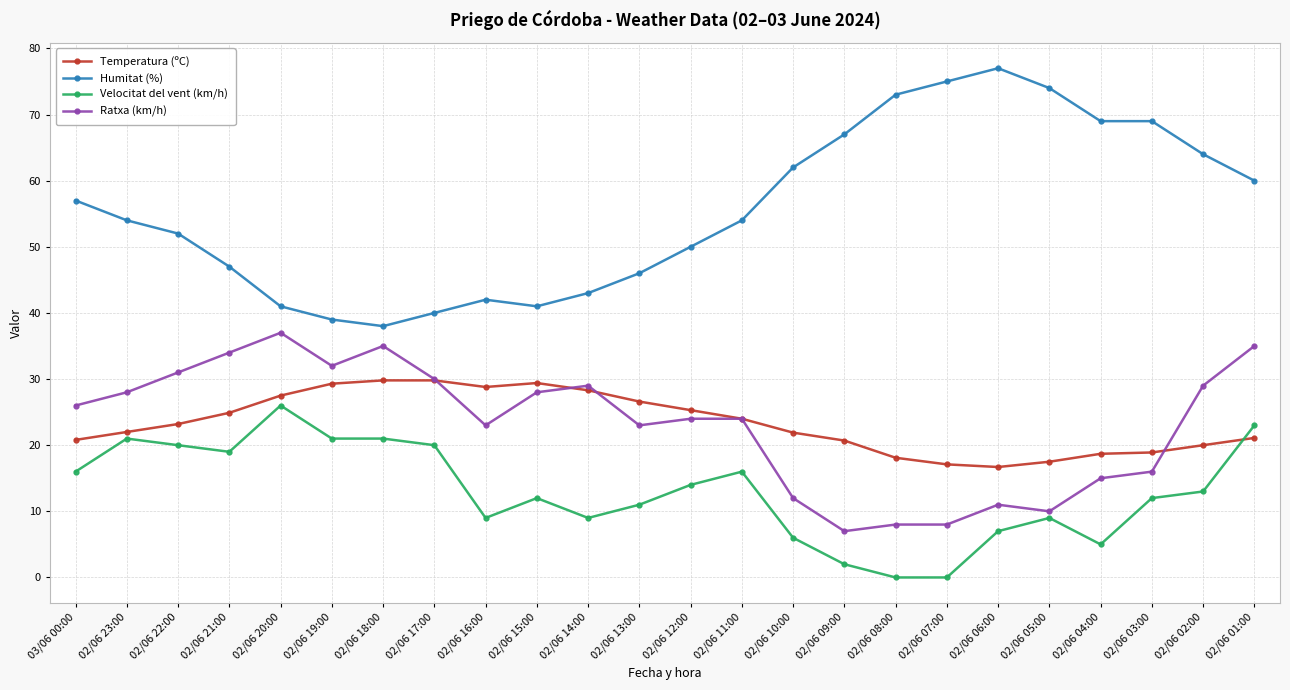

Is the value of Velocitat del vent (km/h) at 02/06 11:00 greater than the value of Temperatura (ºC) at 02/06 19:00?

No